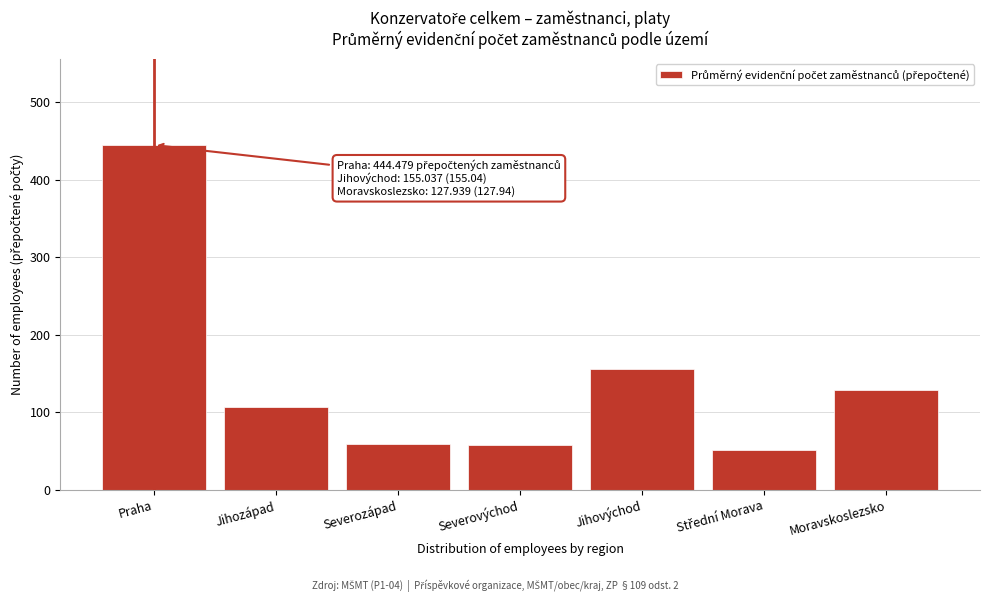

What is the ratio of the value at Moravskoslezsko to the value at Severovýchod?

2.2